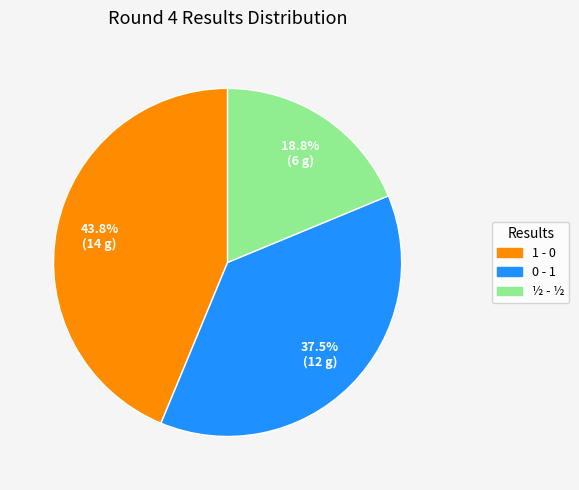

Approximately how many times larger is the value at 1 - 0 compared to 0 - 1?

1.2